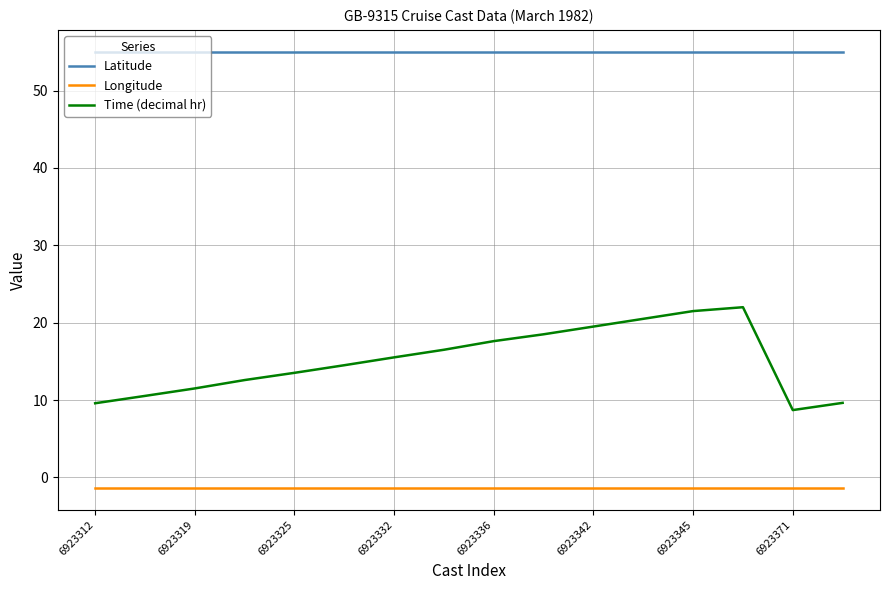

True or false: Latitude and Longitude cross at least once.

False